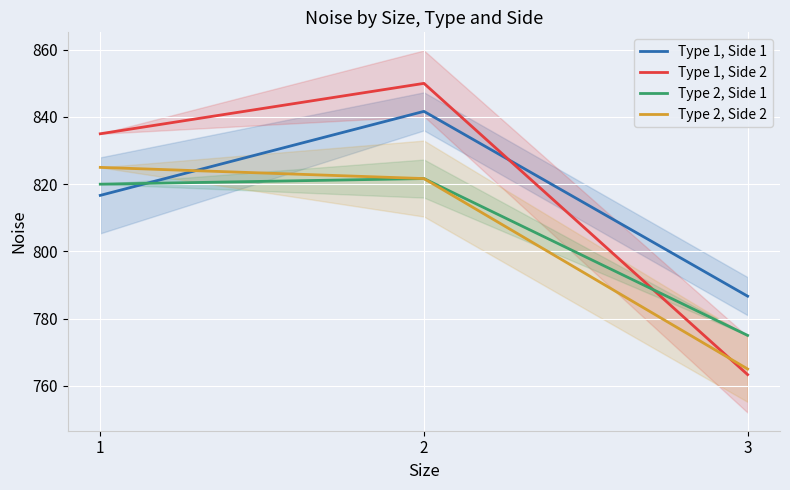

What are all the series names shown in the legend?

Type 1, Side 1, Type 1, Side 2, Type 2, Side 1, Type 2, Side 2